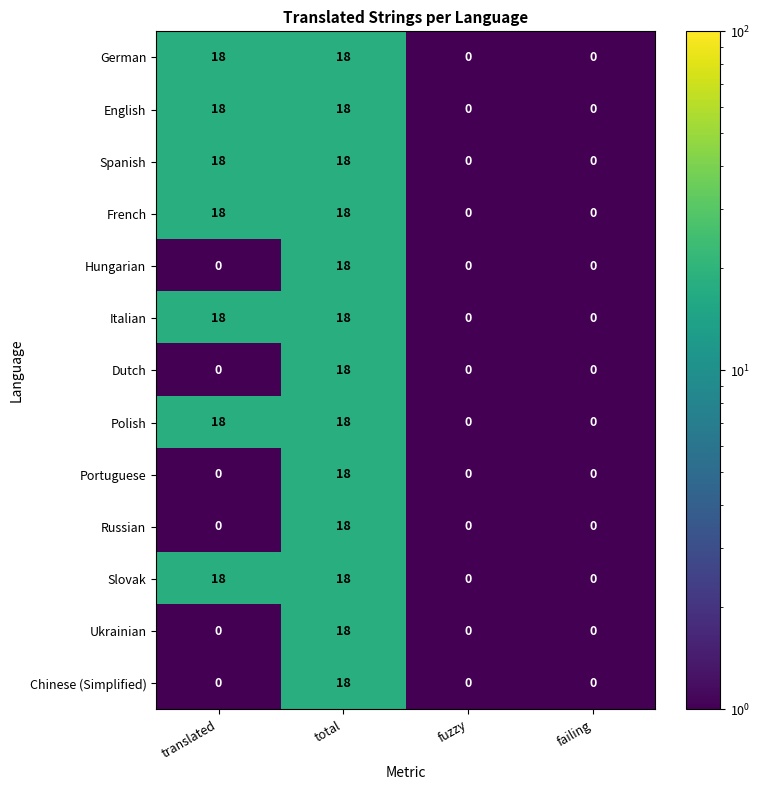

What is the maximum value for Slovak?

18